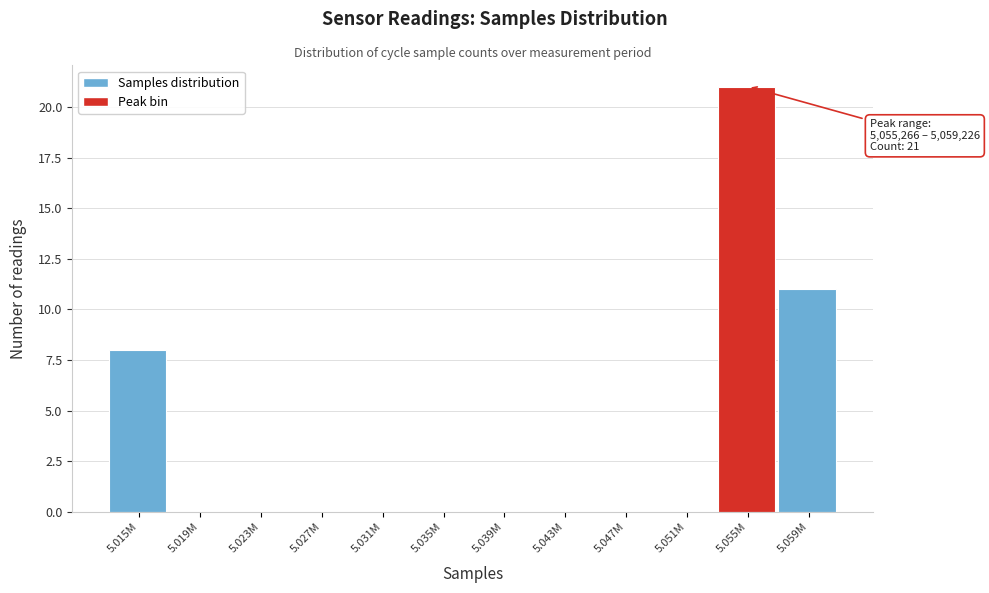

Reading left to right, extract all data points from this chart.

5.015M=8	5.019M=0	5.023M=0	5.027M=0	5.031M=0	5.035M=0	5.039M=0	5.043M=0	5.047M=0	5.051M=0	5.055M=21	5.059M=11